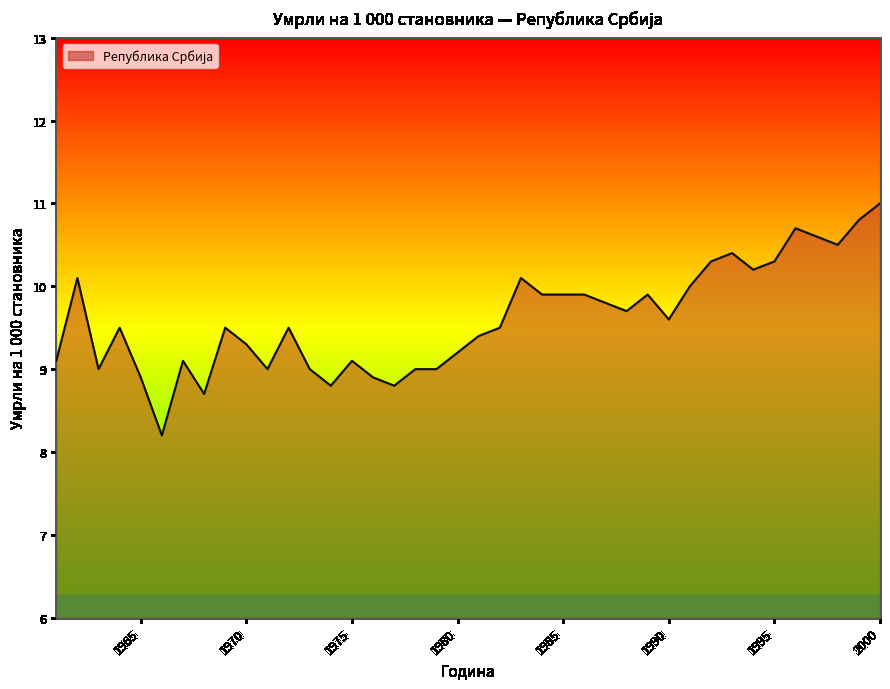

What is the minimum value shown in the chart?

8.2